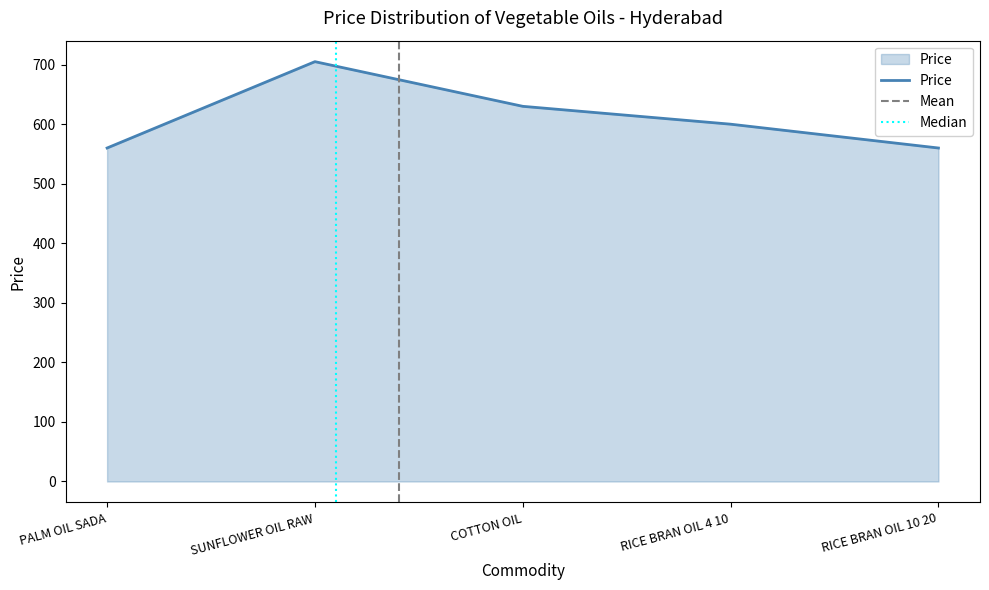

List the labels in order of value, largest first.

SUNFLOWER OIL RAW, COTTON OIL, RICE BRAN OIL 4 10, PALM OIL SADA, RICE BRAN OIL 10 20